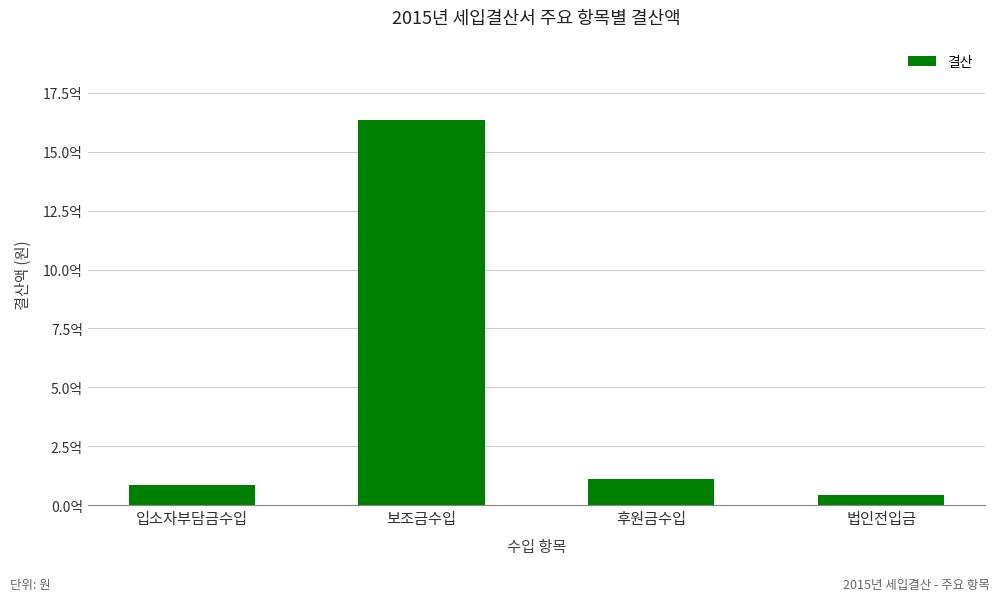

Approximately how many times larger is the value at 입소자부담금수입 compared to 후원금수입?

0.8